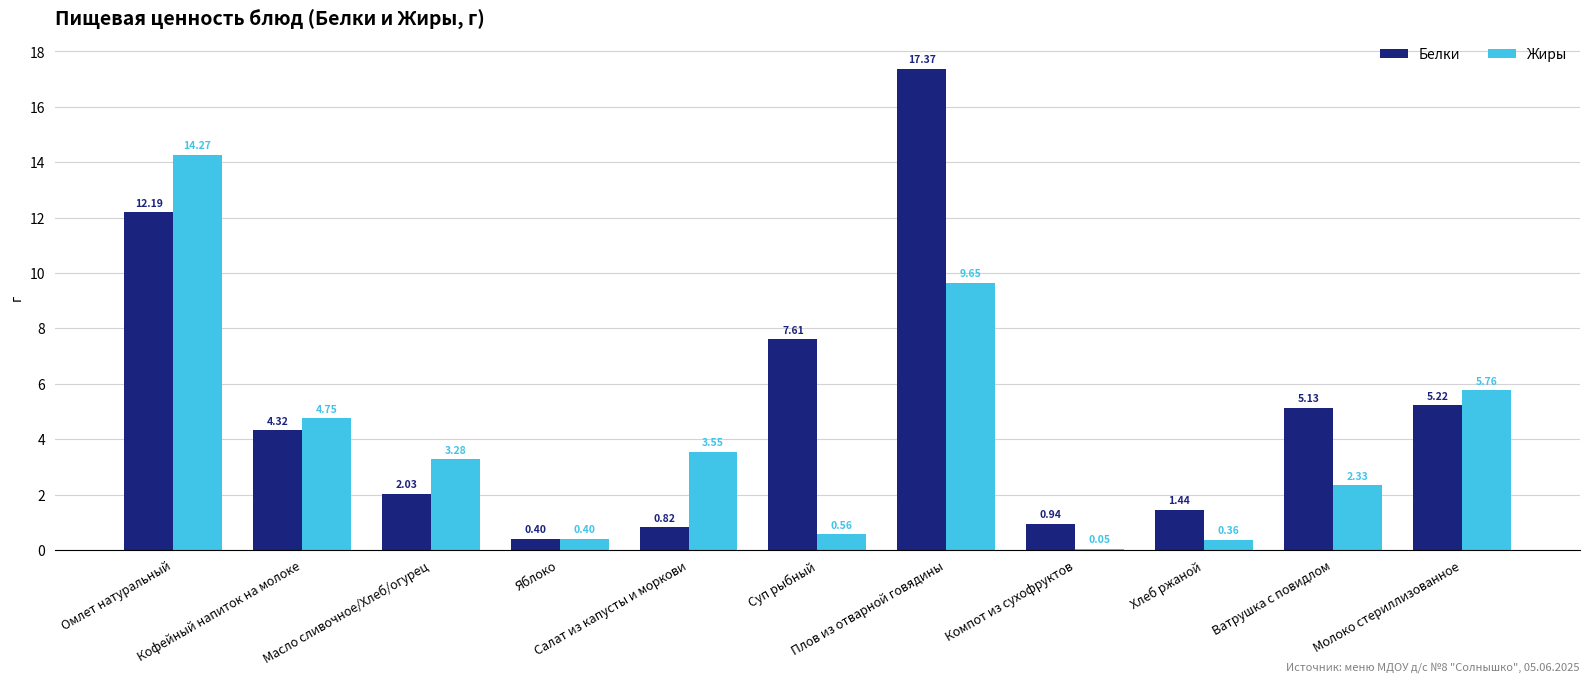

Which series has the largest total across all categories?

Белки